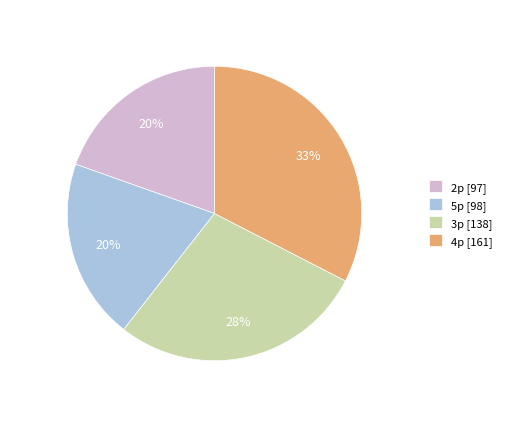

Between 3p and 5p, which is larger?

3p